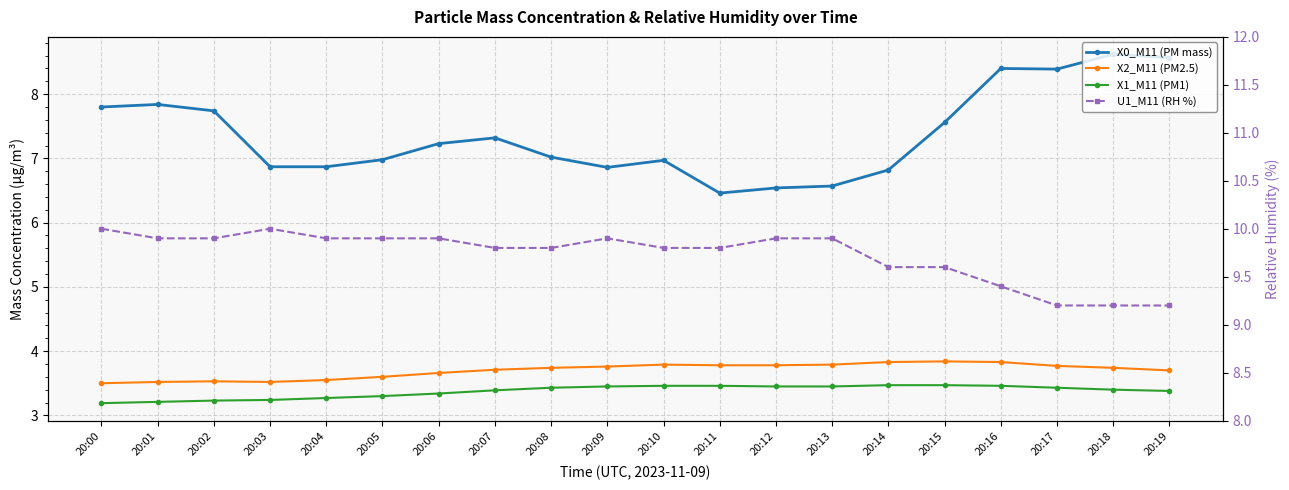

Is the value of X1_M11 (PM1) at 20:11 greater than the value of U1_M11 (RH %) at 20:02?

No